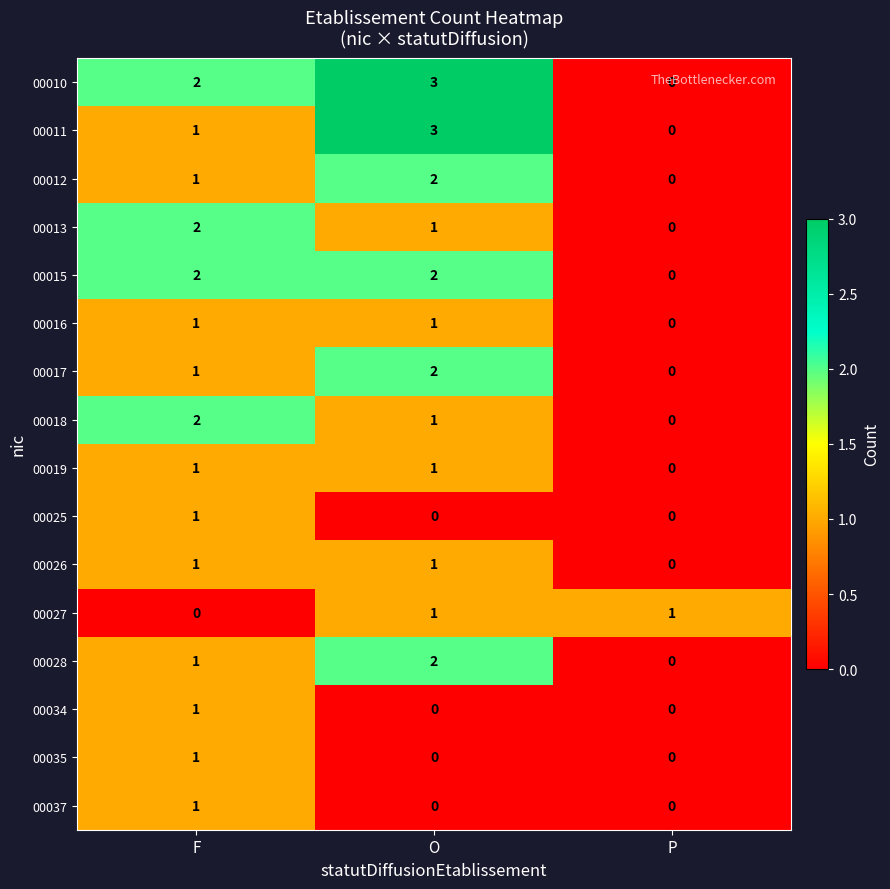

The value of 00018 at O is 2. True or false?

False